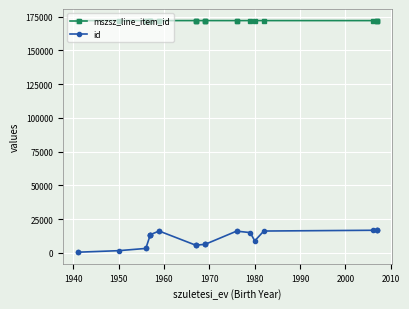

What is the minimum value for mszsz_line_item_id?

172140